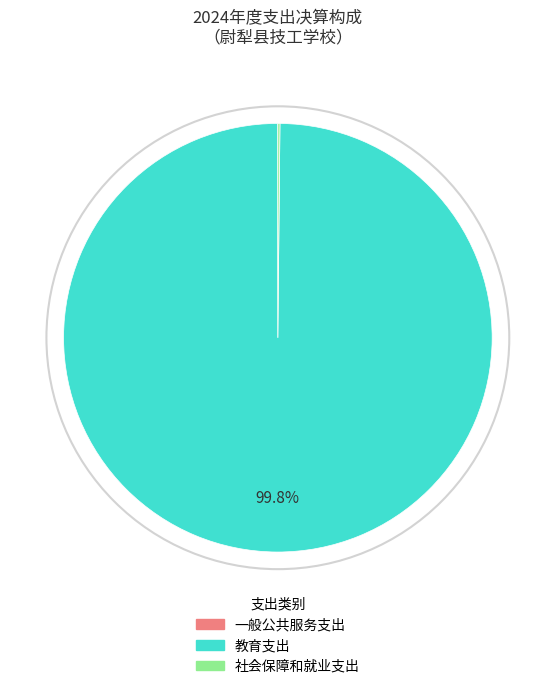

What percentage is NOT represented by 教育支出?

0.2%